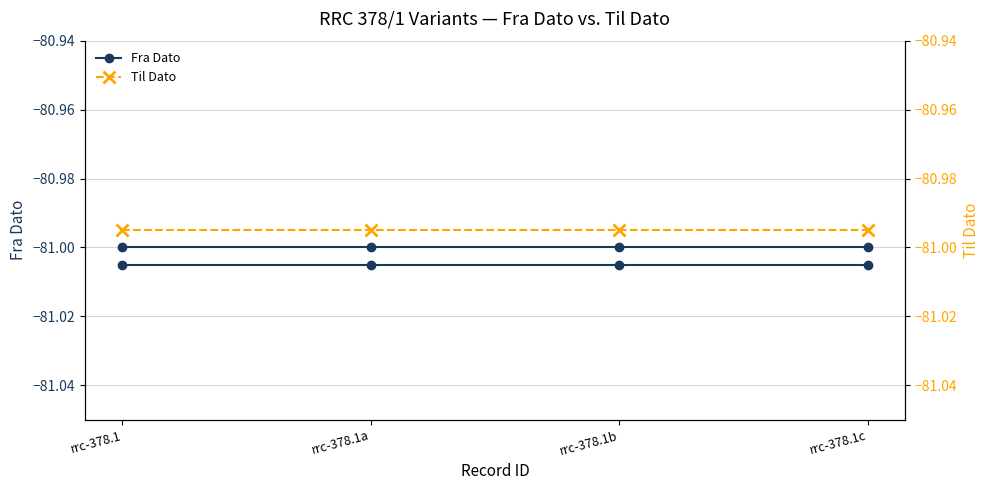

Which series has the largest total across all categories?

Til Dato